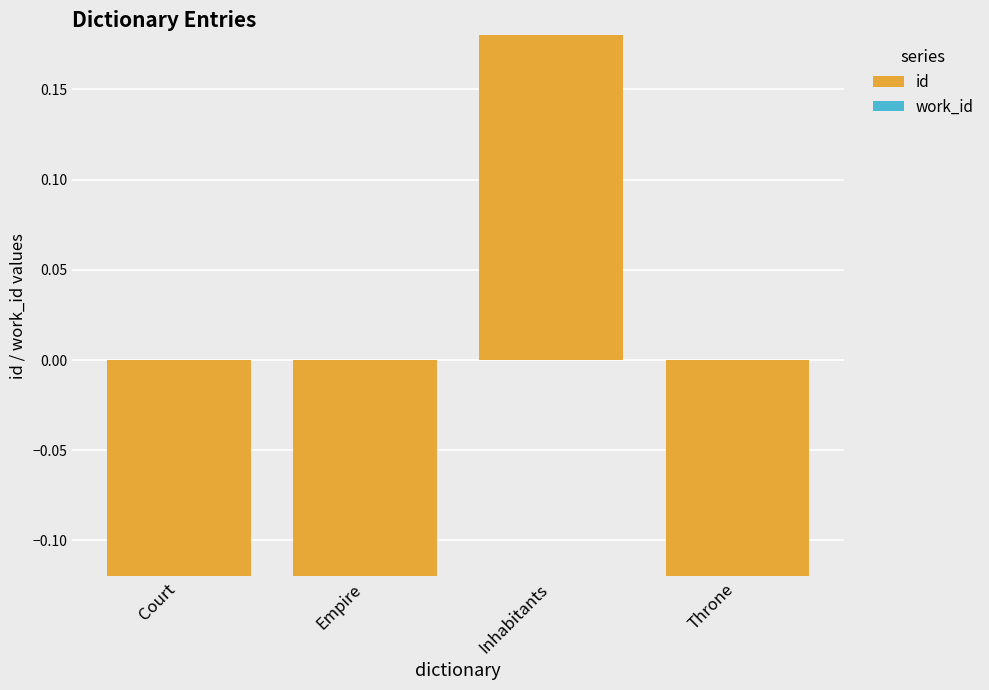

At which label does work_id reach its peak?

Inhabitants